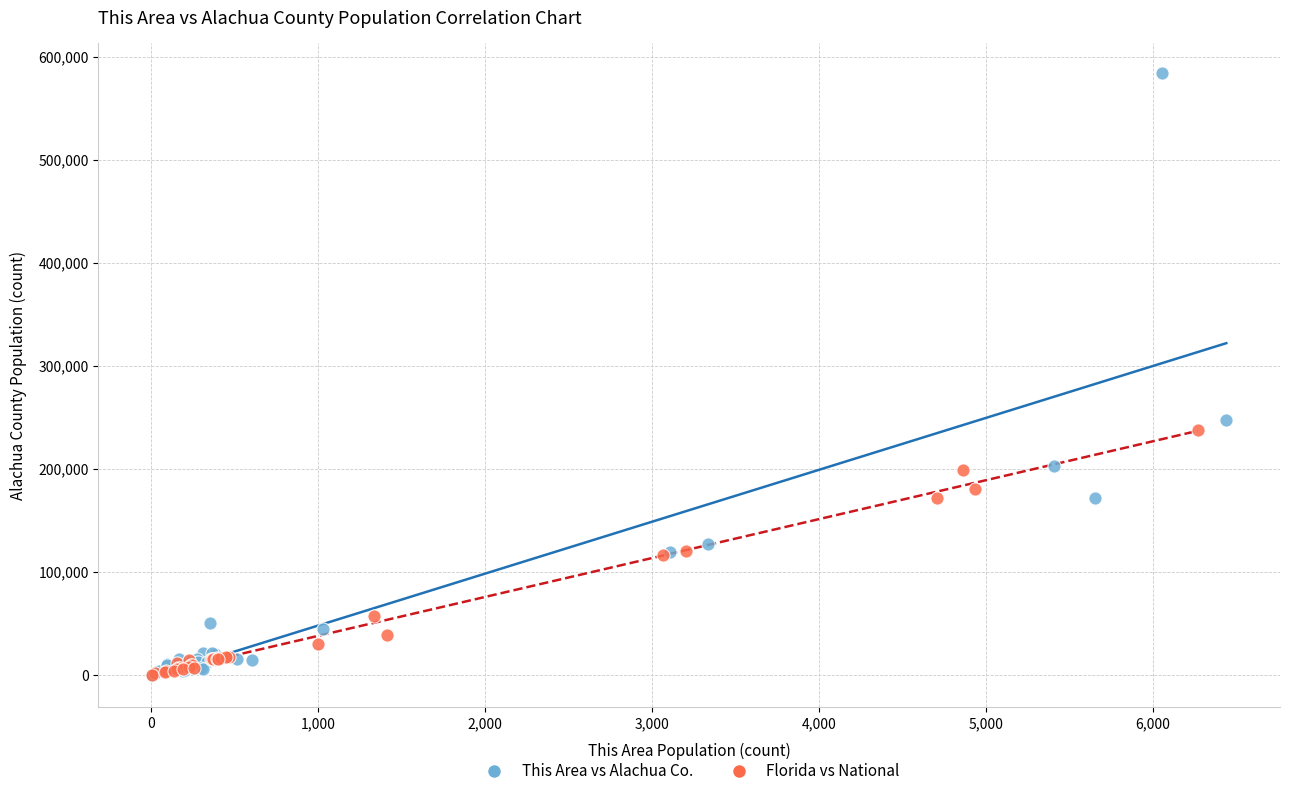

Which series reaches the maximum Y coordinate?

This Area vs Alachua Co.